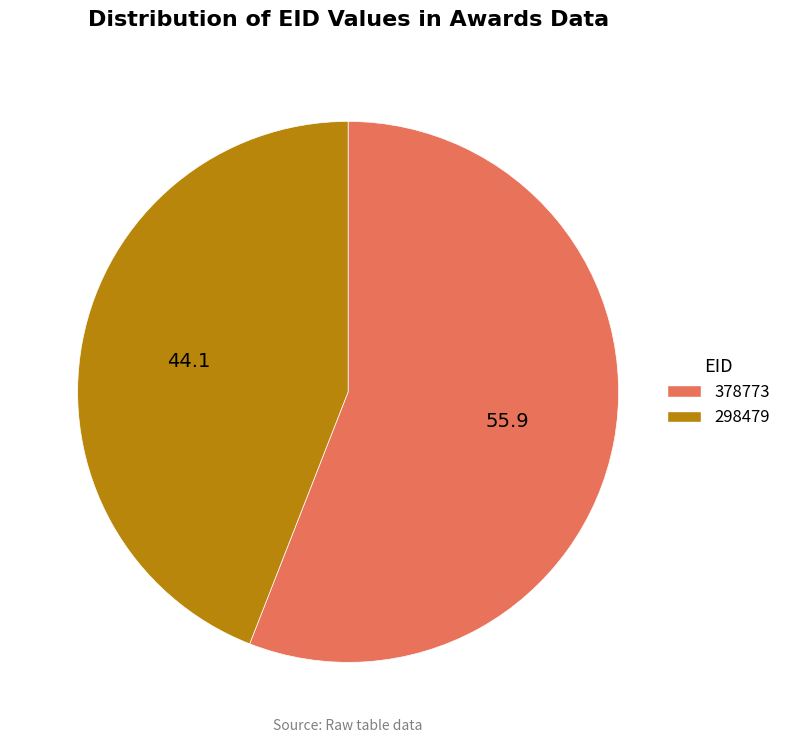

Is there any slice that represents more than half of the pie?

Yes